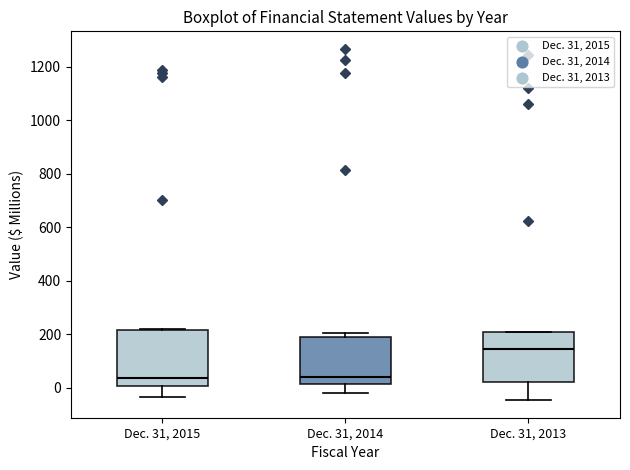

Where does the lower whisker of the box for Dec. 31, 2014 end on the y-axis? The values are not printed on the chart, so give them approximately, as read against the axis.

-20